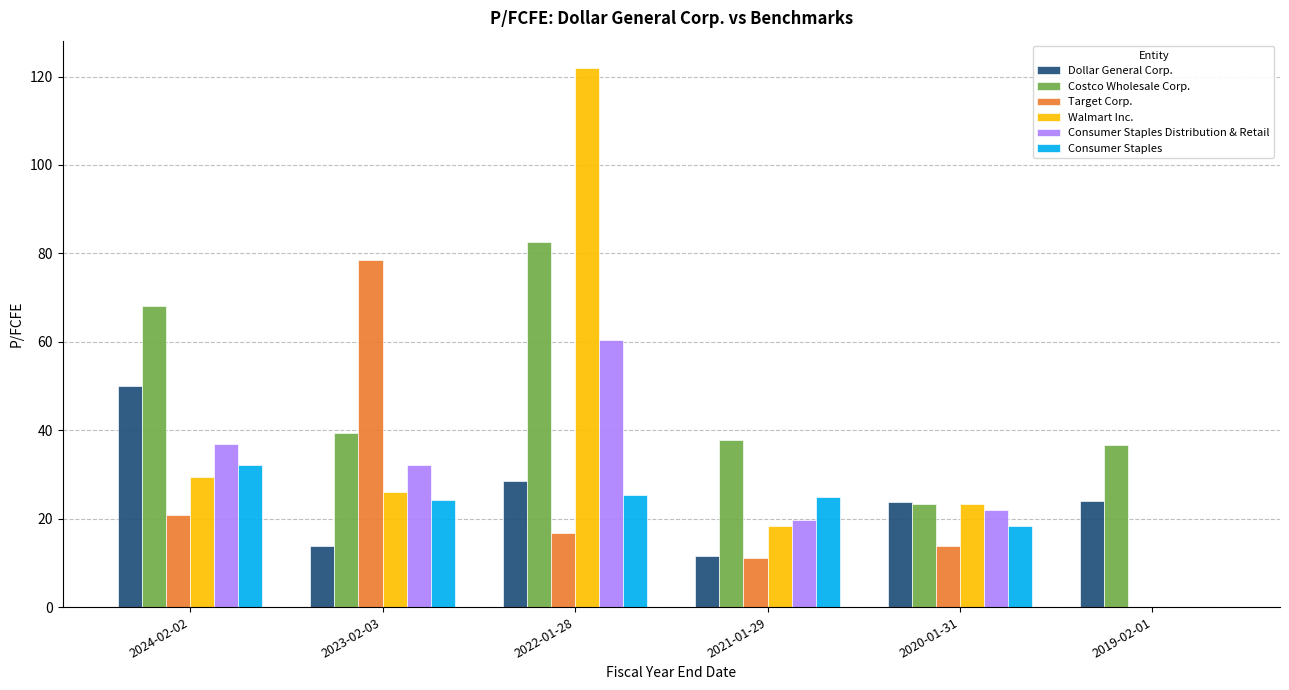

How many distinct data groups are displayed?

6